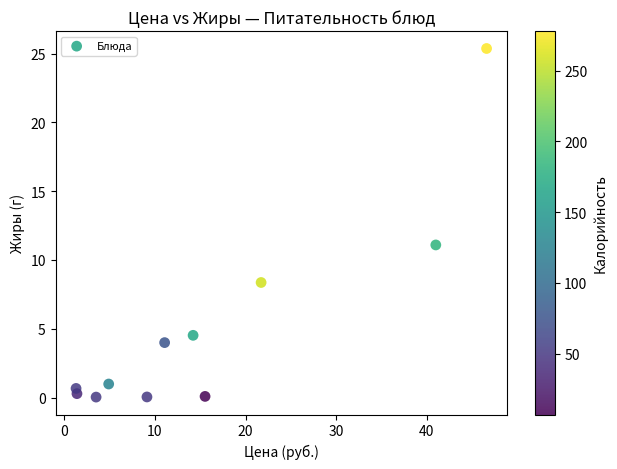

What is the range of Y values (max minus min)?

25.3